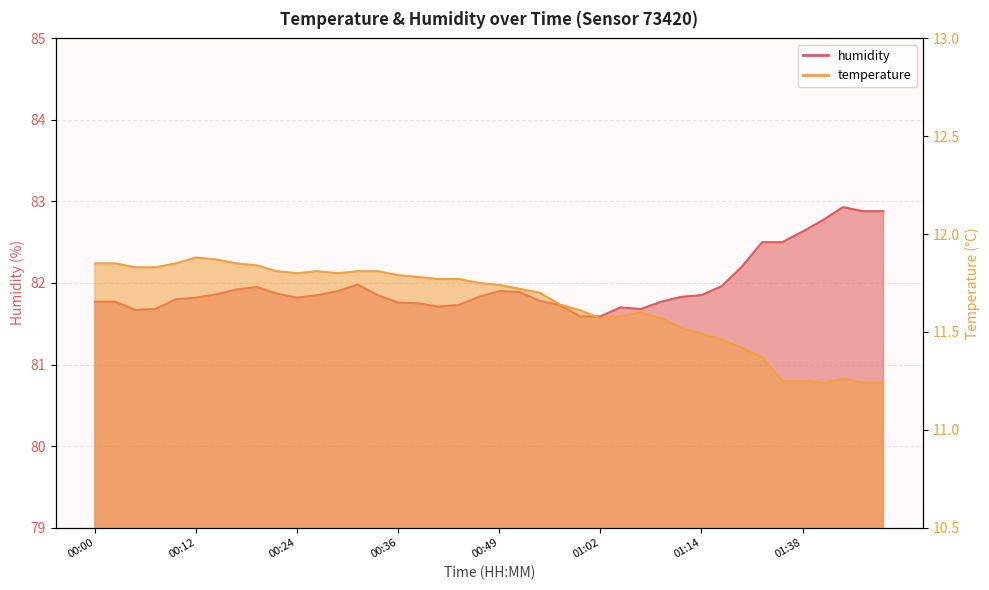

Reading left to right, what are all the values shown in this chart?

temperature: 00:00=11.8	00:02=11.8	00:05=11.8	00:07=11.8	00:10=11.8	00:12=11.9	00:14=11.9	00:17=11.8	00:19=11.8	00:22=11.8	00:24=11.8	00:27=11.8	00:29=11.8	00:31=11.8	00:34=11.8	00:36=11.8	00:39=11.8	00:41=11.8	00:44=11.8	00:47=11.8	00:49=11.7	00:52=11.7	00:54=11.7	00:57=11.6	00:59=11.6	01:02=11.6	01:04=11.6	01:07=11.6	01:09=11.6	01:11=11.5	01:14=11.5	01:16=11.5	01:22=11.4	01:27=11.4	01:36=11.2	01:38=11.2	01:41=11.2	01:44=11.3	01:46=11.2	01:49=11.2
humidity: 00:00=81.8	00:02=81.8	00:05=81.7	00:07=81.7	00:10=81.8	00:12=81.8	00:14=81.9	00:17=81.9	00:19=82.0	00:22=81.9	00:24=81.8	00:27=81.8	00:29=81.9	00:31=82.0	00:34=81.8	00:36=81.8	00:39=81.8	00:41=81.7	00:44=81.7	00:47=81.8	00:49=81.9	00:52=81.9	00:54=81.8	00:57=81.7	00:59=81.6	01:02=81.6	01:04=81.7	01:07=81.7	01:09=81.8	01:11=81.8	01:14=81.8	01:16=82.0	01:22=82.2	01:27=82.5	01:36=82.5	01:38=82.6	01:41=82.8	01:44=82.9	01:46=82.9	01:49=82.9